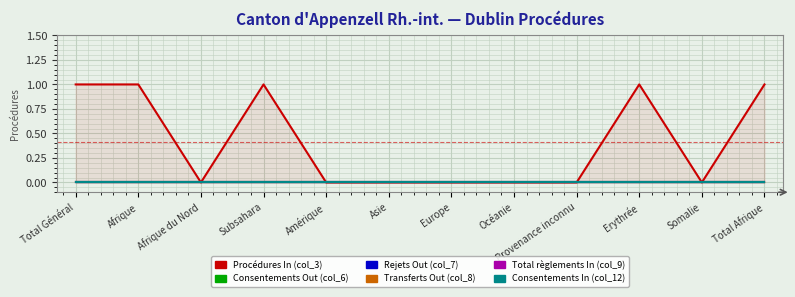

Reading left to right, what are all the values shown in this chart?

Procédures In (col_3): Total Général=1	Afrique=1	Afrique du Nord=0	Subsahara=1	Amérique=0	Asie=0	Europe=0	Océanie=0	Provenance inconnu=0	Erythrée=1	Somalie=0	Total Afrique=1
Consentements Out (col_6): Total Général=0	Afrique=0	Afrique du Nord=0	Subsahara=0	Amérique=0	Asie=0	Europe=0	Océanie=0	Provenance inconnu=0	Erythrée=0	Somalie=0	Total Afrique=0
Rejets Out (col_7): Total Général=0	Afrique=0	Afrique du Nord=0	Subsahara=0	Amérique=0	Asie=0	Europe=0	Océanie=0	Provenance inconnu=0	Erythrée=0	Somalie=0	Total Afrique=0
Transferts Out (col_8): Total Général=0	Afrique=0	Afrique du Nord=0	Subsahara=0	Amérique=0	Asie=0	Europe=0	Océanie=0	Provenance inconnu=0	Erythrée=0	Somalie=0	Total Afrique=0
Total règlements In (col_9): Total Général=0	Afrique=0	Afrique du Nord=0	Subsahara=0	Amérique=0	Asie=0	Europe=0	Océanie=0	Provenance inconnu=0	Erythrée=0	Somalie=0	Total Afrique=0
Consentements In (col_12): Total Général=0	Afrique=0	Afrique du Nord=0	Subsahara=0	Amérique=0	Asie=0	Europe=0	Océanie=0	Provenance inconnu=0	Erythrée=0	Somalie=0	Total Afrique=0